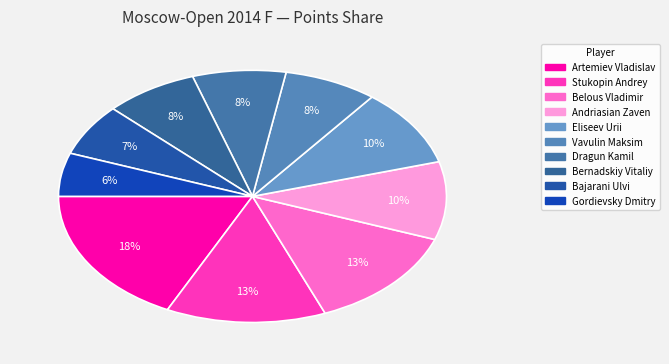

Which category has the biggest portion of the pie?

Artemiev Vladislav